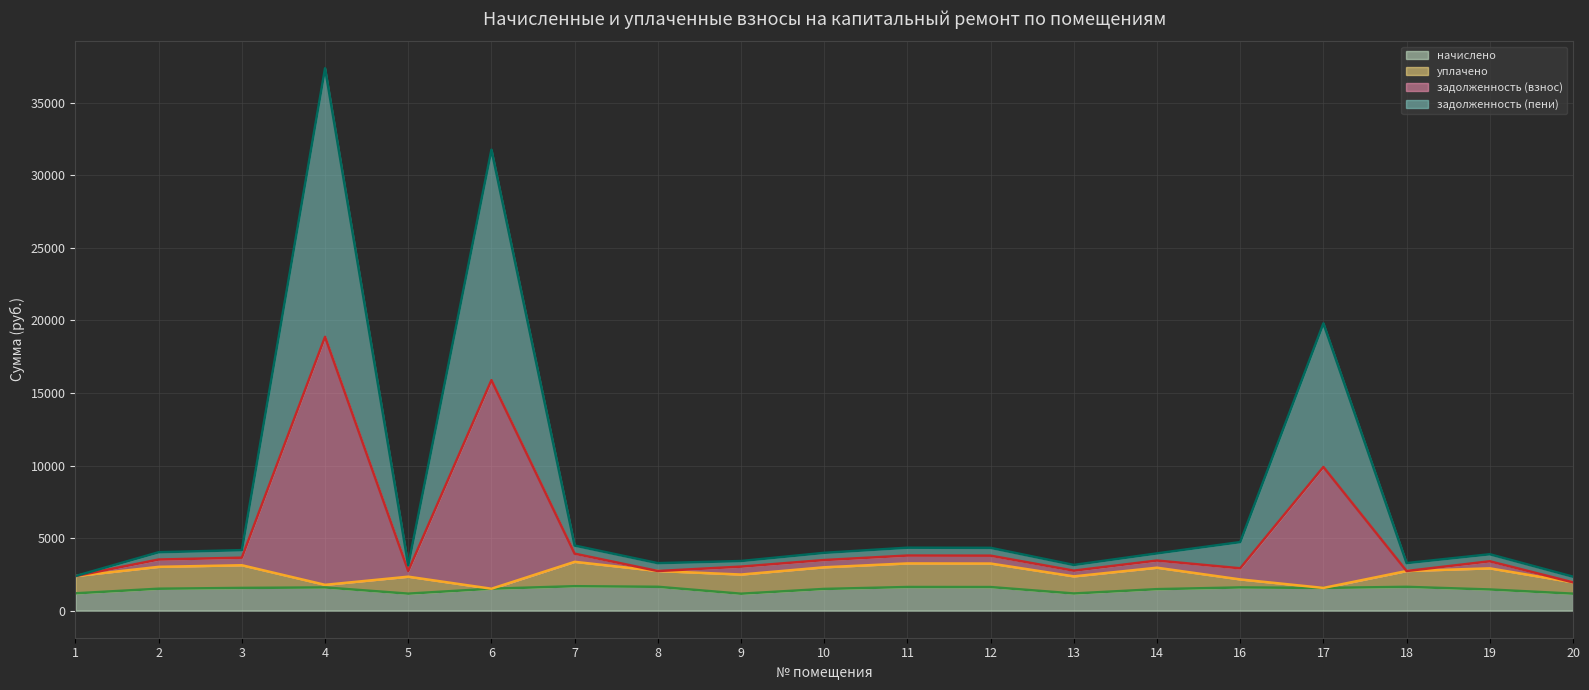

True or false: задолженность (взнос) and начислено cross at least once.

False